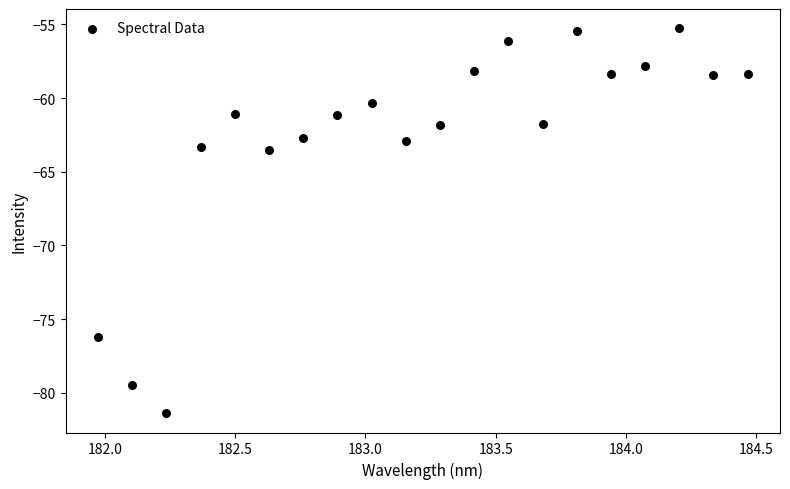

What is the range of Y values (max minus min)?

26.1